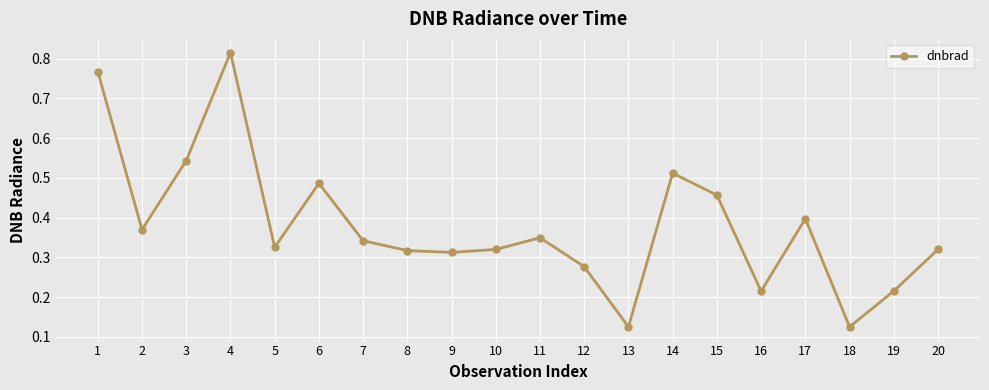

Count the values in the range 0 to 1.

20